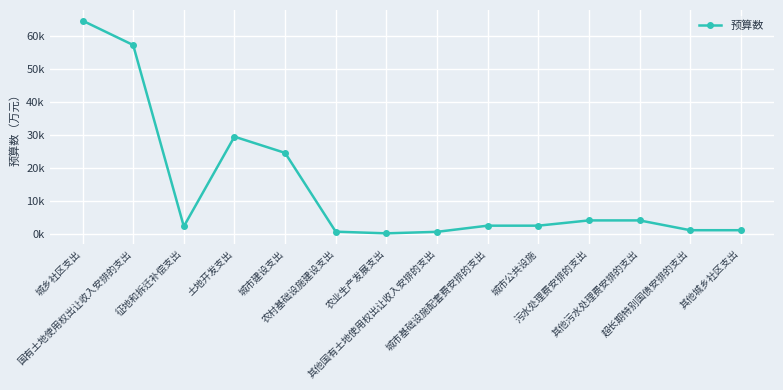

Is this an area chart (filled region under the line)?

No